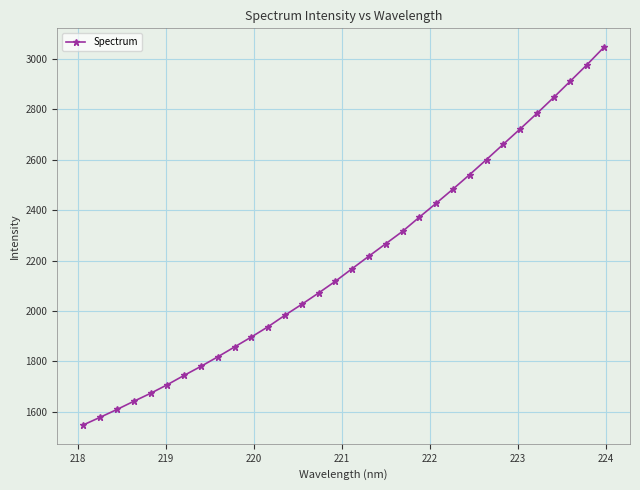

How many categories are shown in the chart?

32